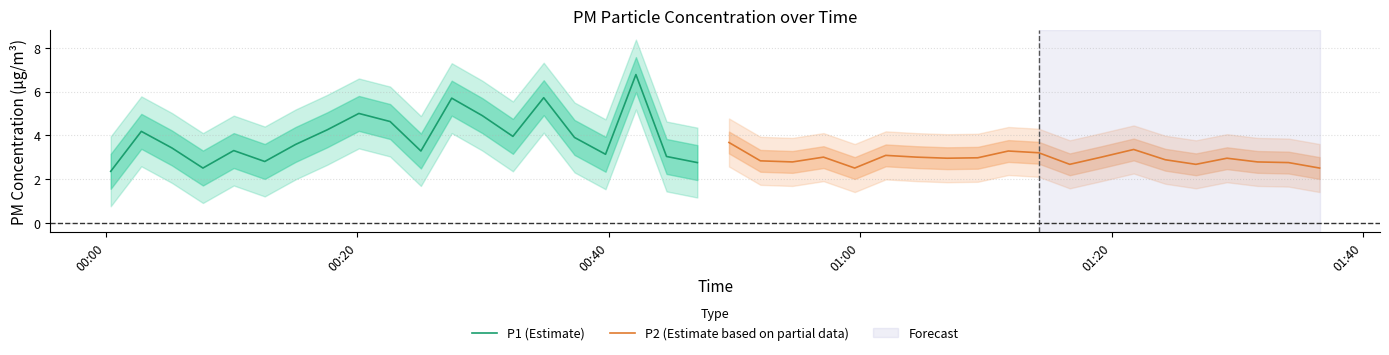

What is the minimum value for P1 (Estimate)?

2.4